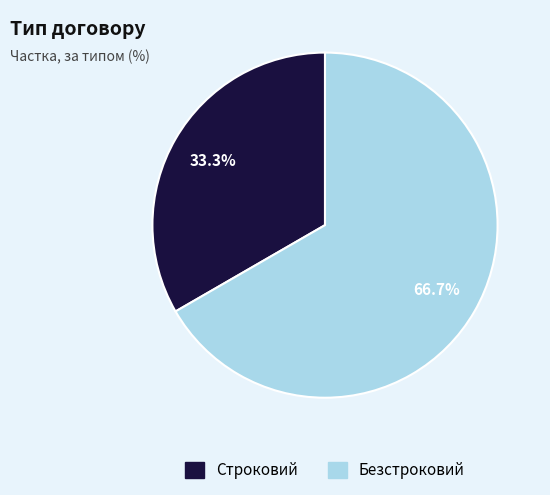

The Безстроковий slice represents 67% of the pie. True or false?

True